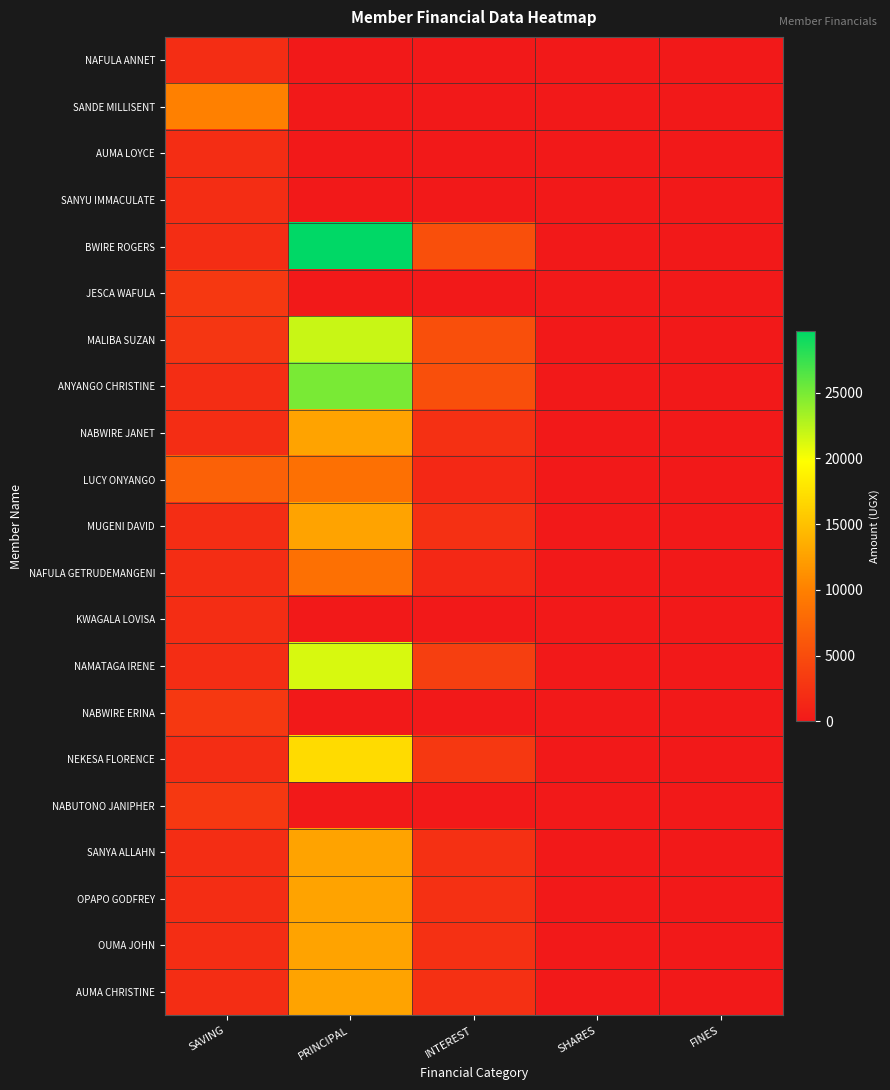

Reading left to right, what are all the values shown in this chart?

NAFULA ANNET: SAVING=2000	PRINCIPAL=0	INTEREST=0	SHARES=0	FINES=0
SANDE MILLISENT: SAVING=10000	PRINCIPAL=0	INTEREST=0	SHARES=0	FINES=0
AUMA LOYCE: SAVING=2000	PRINCIPAL=0	INTEREST=0	SHARES=0	FINES=0
SANYU IMMACULATE: SAVING=2000	PRINCIPAL=0	INTEREST=0	SHARES=0	FINES=0
BWIRE ROGERS: SAVING=2000	PRINCIPAL=29700	INTEREST=5300	SHARES=0	FINES=0
JESCA WAFULA: SAVING=3000	PRINCIPAL=0	INTEREST=0	SHARES=0	FINES=0
MALIBA SUZAN: SAVING=2800	PRINCIPAL=21900	INTEREST=5300	SHARES=0	FINES=0
ANYANGO CHRISTINE: SAVING=2000	PRINCIPAL=25000	INTEREST=5300	SHARES=0	FINES=0
NABWIRE JANET: SAVING=2000	PRINCIPAL=12700	INTEREST=2300	SHARES=0	FINES=0
LUCY ONYANGO: SAVING=7000	PRINCIPAL=8500	INTEREST=1500	SHARES=0	FINES=0
MUGENI DAVID: SAVING=2000	PRINCIPAL=12700	INTEREST=2300	SHARES=0	FINES=0
NAFULA GETRUDEMANGENI: SAVING=2000	PRINCIPAL=8500	INTEREST=1500	SHARES=0	FINES=0
KWAGALA LOVISA: SAVING=2000	PRINCIPAL=0	INTEREST=0	SHARES=0	FINES=0
NAMATAGA IRENE: SAVING=2000	PRINCIPAL=21300	INTEREST=3700	SHARES=0	FINES=0
NABWIRE ERINA: SAVING=3000	PRINCIPAL=0	INTEREST=0	SHARES=0	FINES=0
NEKESA FLORENCE: SAVING=2000	PRINCIPAL=17000	INTEREST=3000	SHARES=0	FINES=0
NABUTONO JANIPHER: SAVING=3000	PRINCIPAL=0	INTEREST=0	SHARES=0	FINES=0
SANYA ALLAHN: SAVING=2000	PRINCIPAL=12700	INTEREST=2300	SHARES=0	FINES=0
OPAPO GODFREY: SAVING=2000	PRINCIPAL=12700	INTEREST=2300	SHARES=0	FINES=0
OUMA JOHN: SAVING=2000	PRINCIPAL=12700	INTEREST=2300	SHARES=0	FINES=0
AUMA CHRISTINE: SAVING=2000	PRINCIPAL=12700	INTEREST=2300	SHARES=0	FINES=0